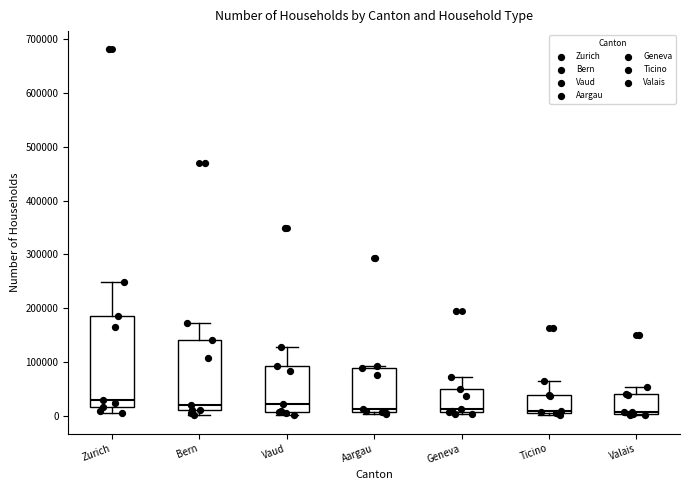

Reading left to right, read every box against the y-axis: the position of its median line, the range the box covers, and the ends of its whiskers. The values are not printed on the chart, so give them approximately, as read against the axis.

Zurich: median 30000, box 20000 to 190000, whiskers 10000 to 250000
Bern: median 20000, box 10000 to 140000, whiskers 0 to 170000
Vaud: median 20000, box 10000 to 90000, whiskers 0 to 130000
Aargau: median 10000 (just above the box's lower edge), box 10000 to 90000, whiskers 0 to 90000 (just above the box's upper edge)
Geneva: median 10000 (just above the box's lower edge), box 10000 to 50000, whiskers 0 to 70000
Ticino: median 10000, box 0 to 40000, whiskers 0 (just below the box's lower edge) to 60000
Valais: median 10000, box 0 to 40000, whiskers 0 to 50000